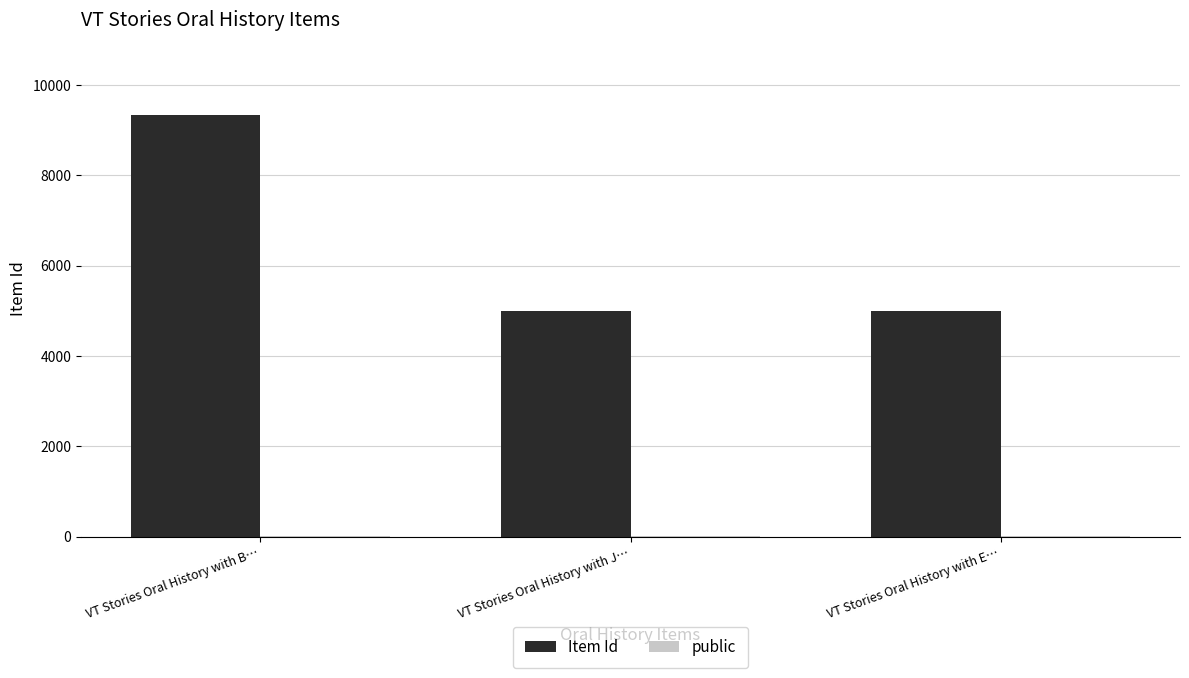

What is the maximum value shown in the chart?

9336